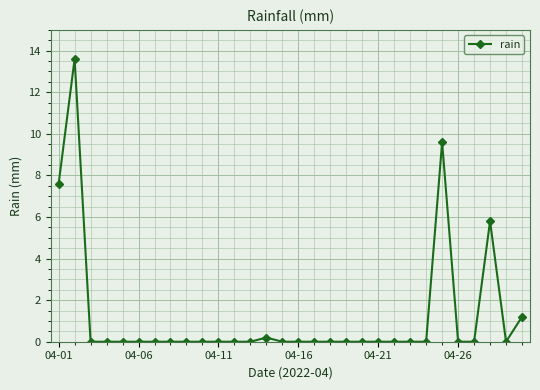

Reading left to right, transcribe all the data shown in this chart.

7.6	13.6	0.0	0.0	0.0	0.0	0.0	0.0	0.0	0.0	0.0	0.0	0.0	0.2	0.0	0.0	0.0	0.0	0.0	0.0	0.0	0.0	0.0	0.0	9.6	0.0	0.0	5.8	0.0	1.2